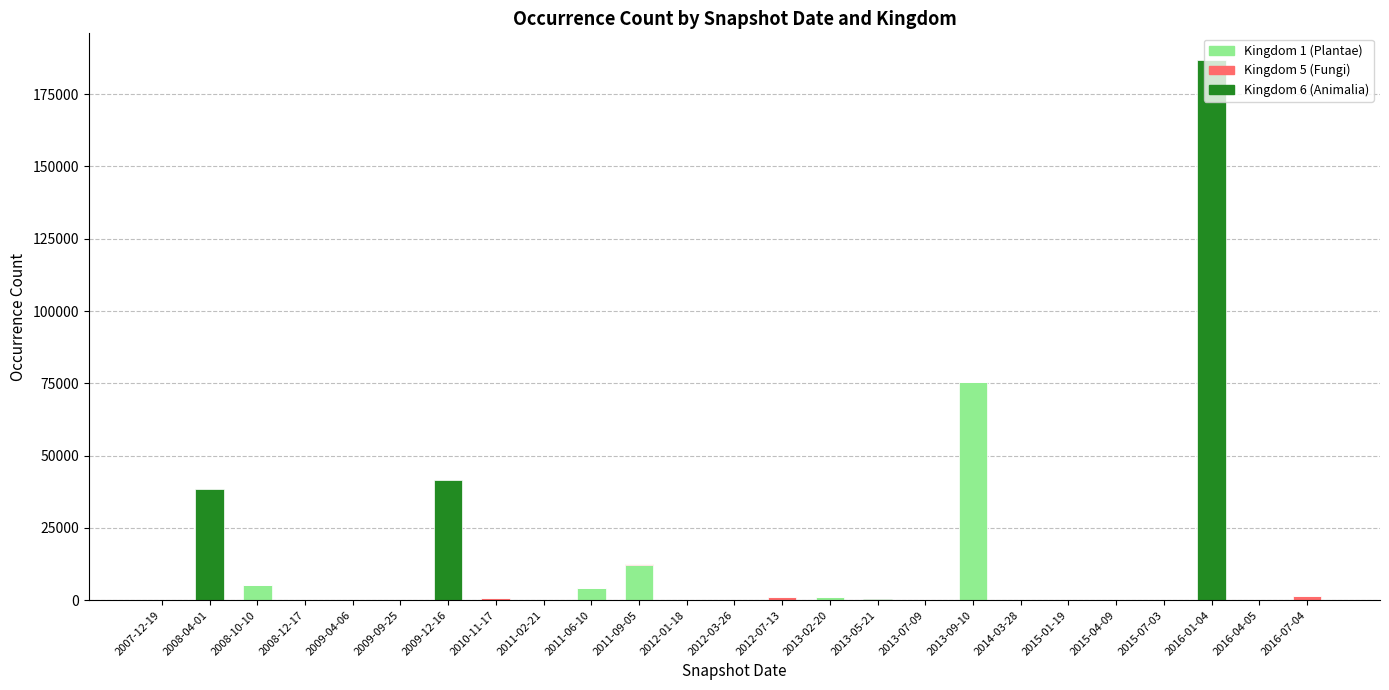

How many categories are shown in the chart?

25